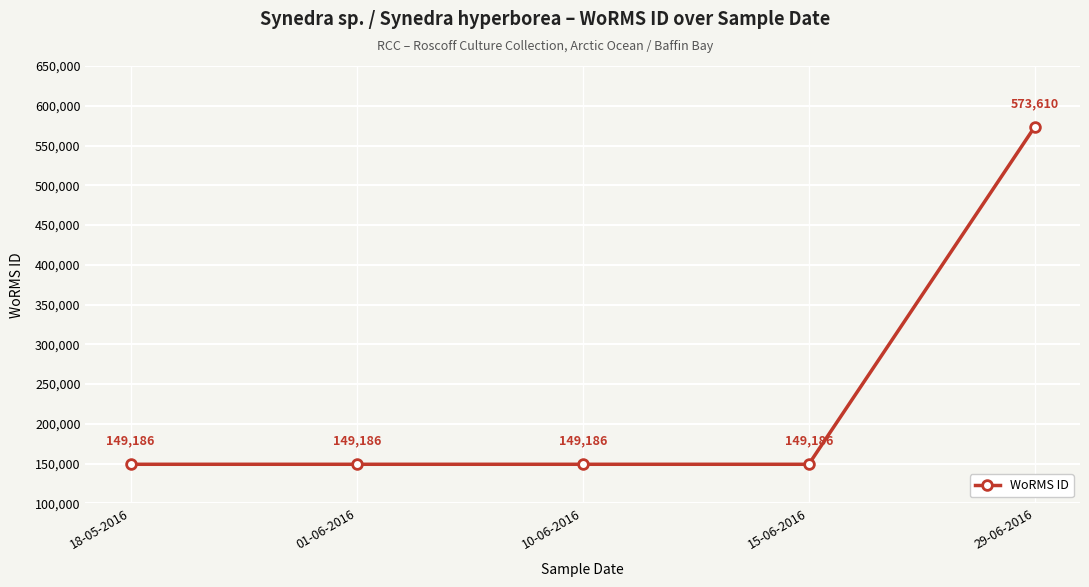

What is the difference between the maximum and minimum values?

424424